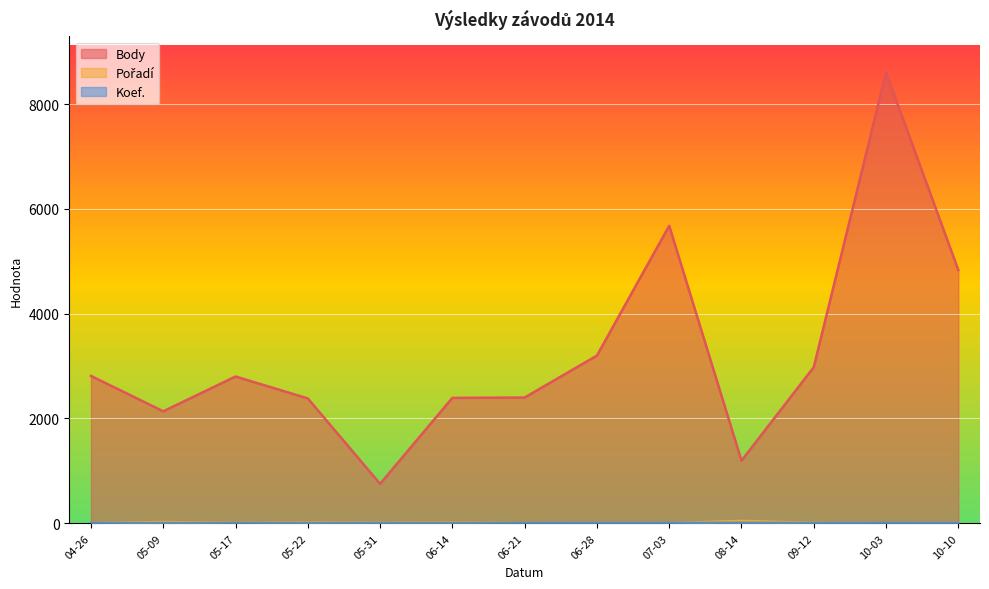

At which category is the sum across all series the highest?

10-03